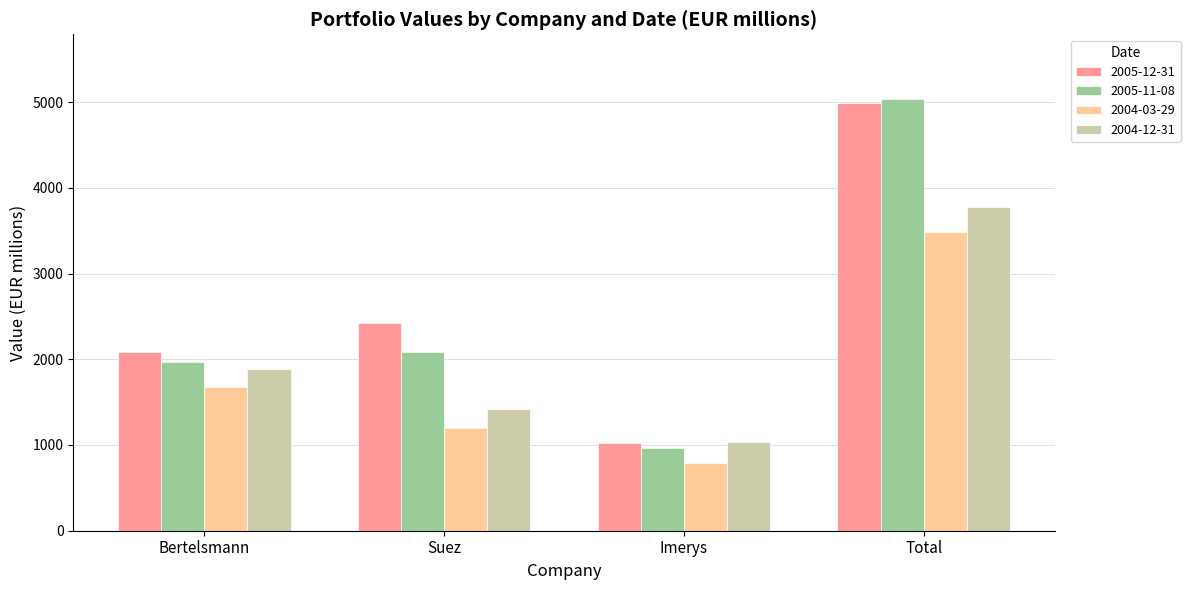

Where is 2005-12-31 nearest to the value 3003?

Suez